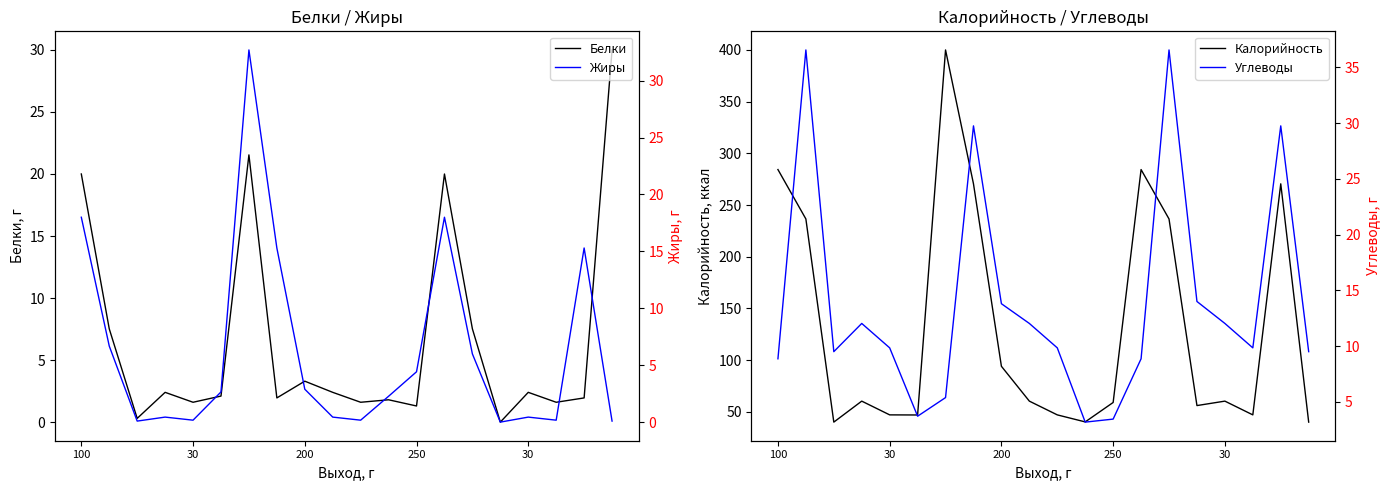

List the series in order of their peak value, highest first.

Калорийность, Углеводы, Жиры, Белки